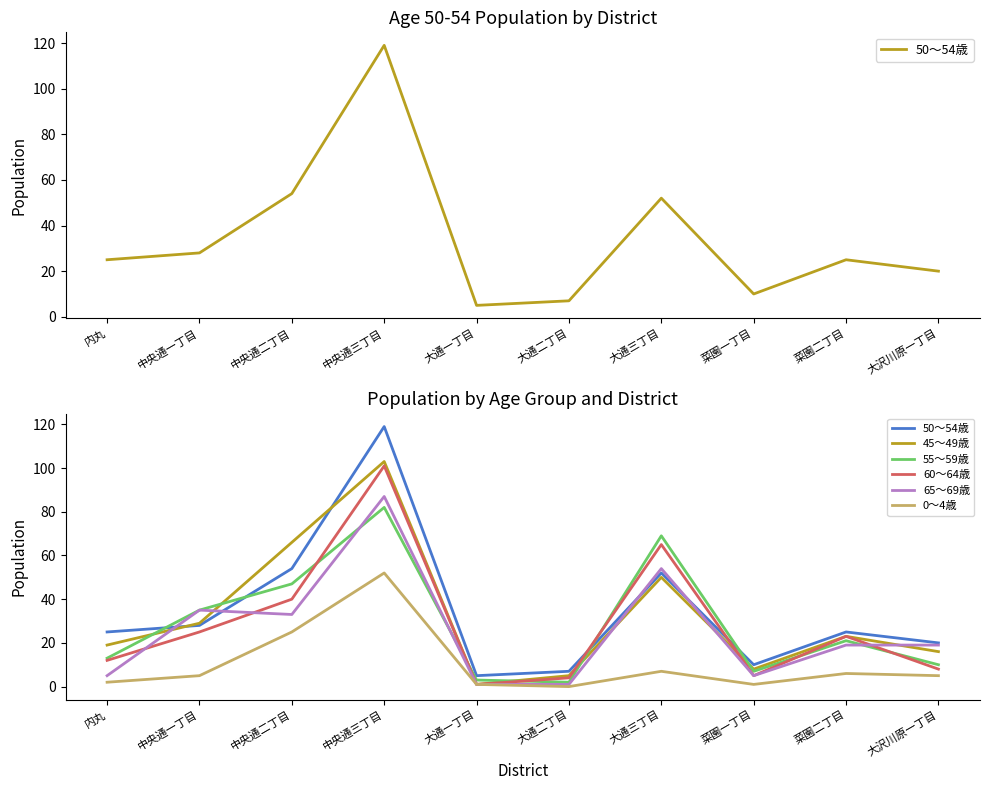

Is the value of 65～69歳 at 大通三丁目 greater than the value of 55～59歳 at 大通二丁目?

Yes